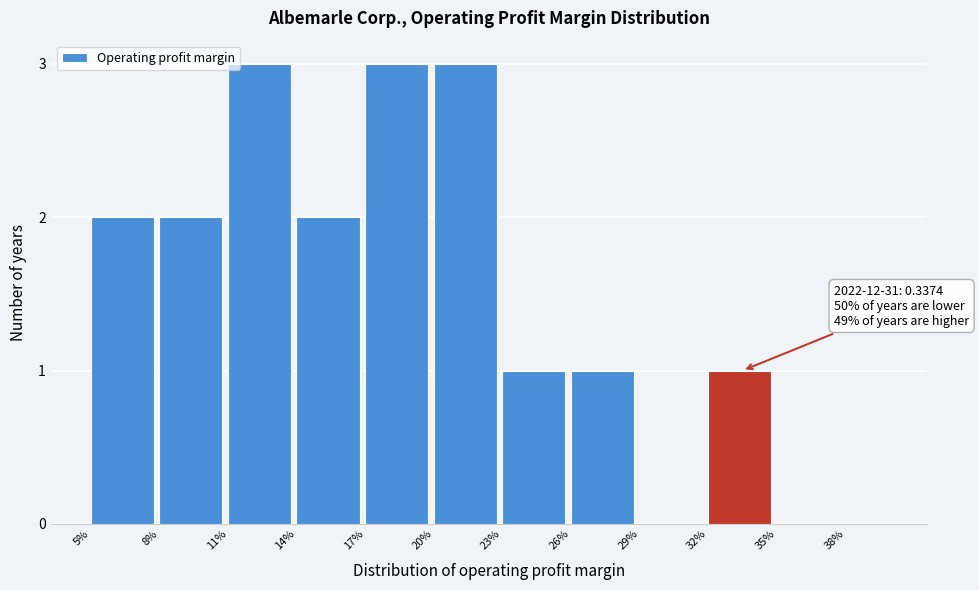

Reading left to right, extract all data points from this chart.

5%=2	8%=2	11%=3	14%=2	17%=3	20%=3	23%=1	26%=1	29%=0	32%=1	35%=0	38%=0